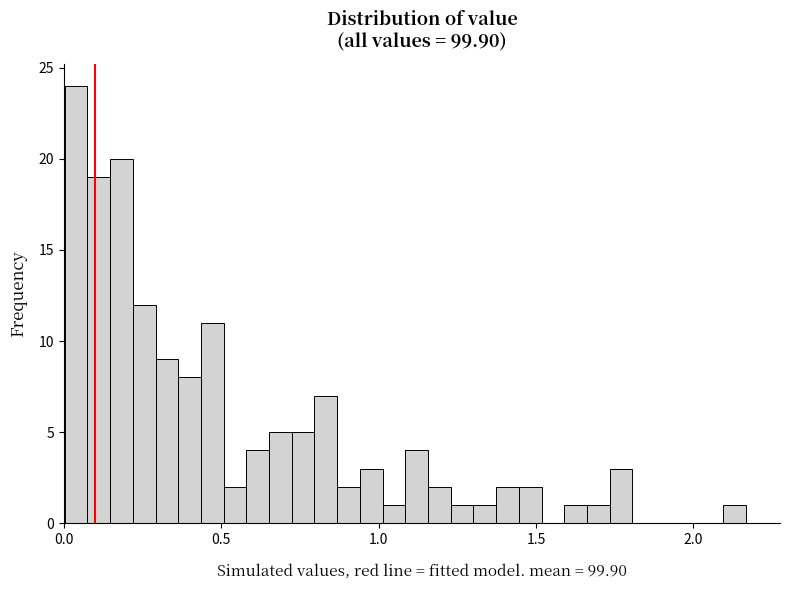

Around what value on the x-axis is the tallest bar? Give the approximate position of its centre, as read against the axis.

0.05